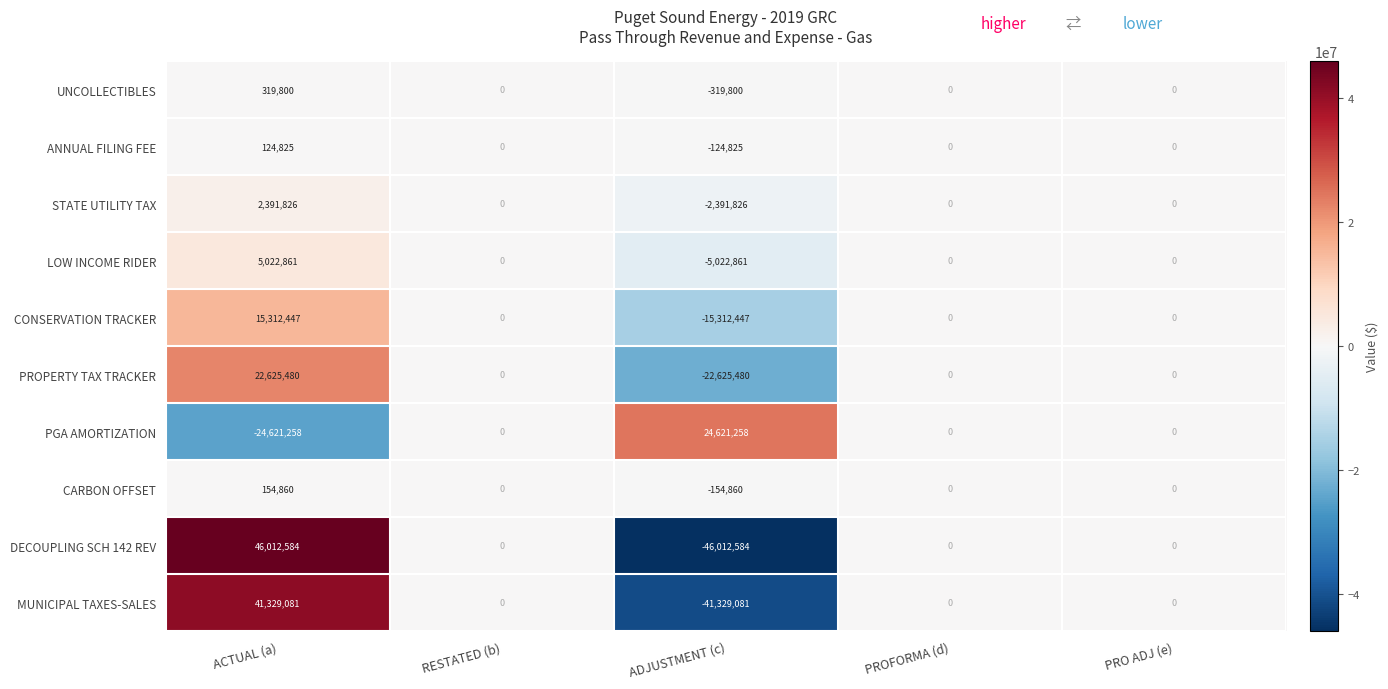

At which label does MUNICIPAL TAXES-SALES reach its minimum?

ADJUSTMENT (c)